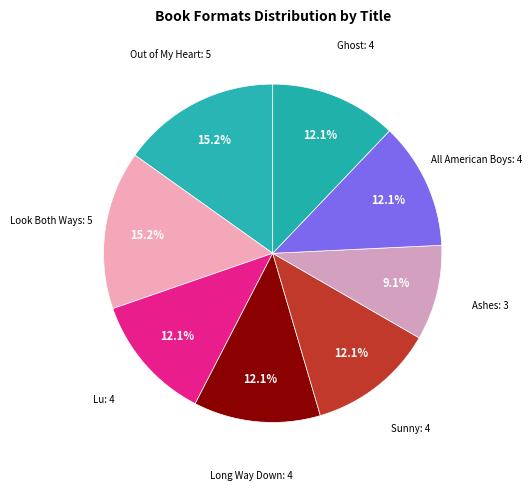

Count the number of slices in the pie.

8